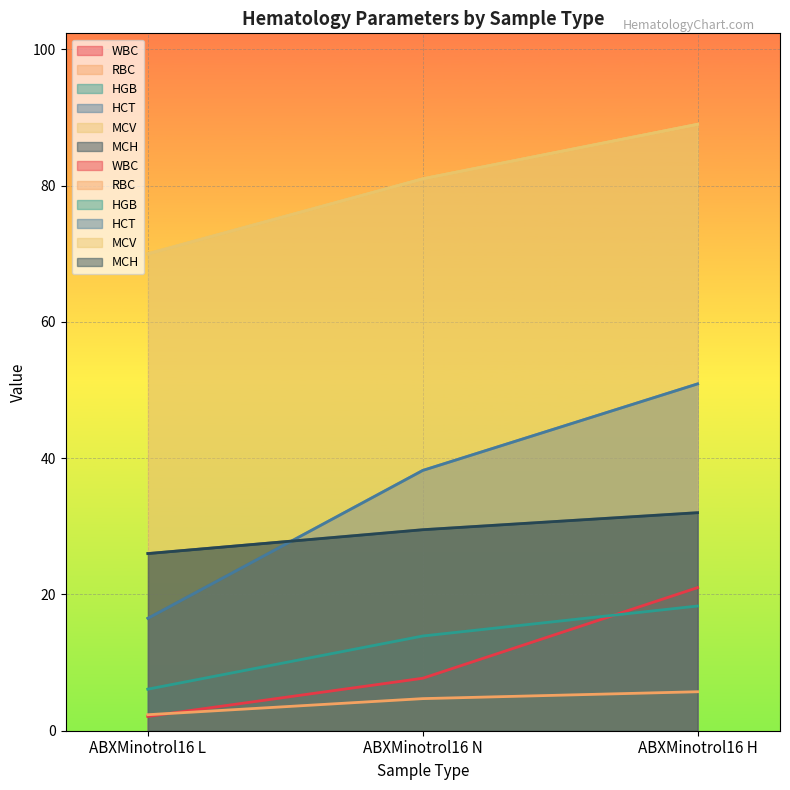

Rank the categories by MCH value from lowest to highest.

ABXMinotrol16 L, ABXMinotrol16 N, ABXMinotrol16 H